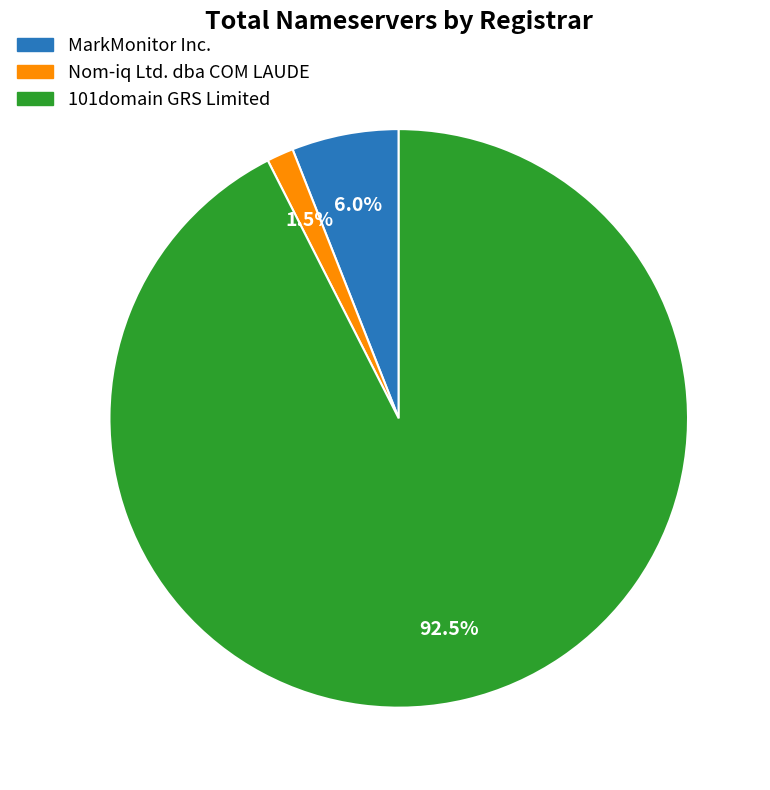

What is the majority slice?

101domain GRS Limited